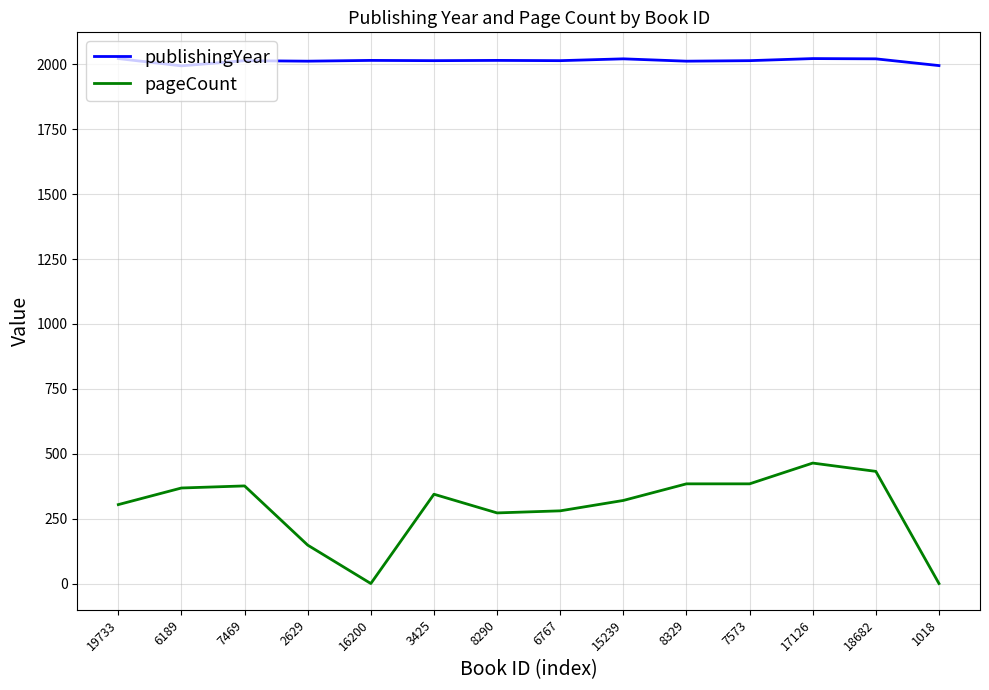

What is the highest value of the pageCount series?

464